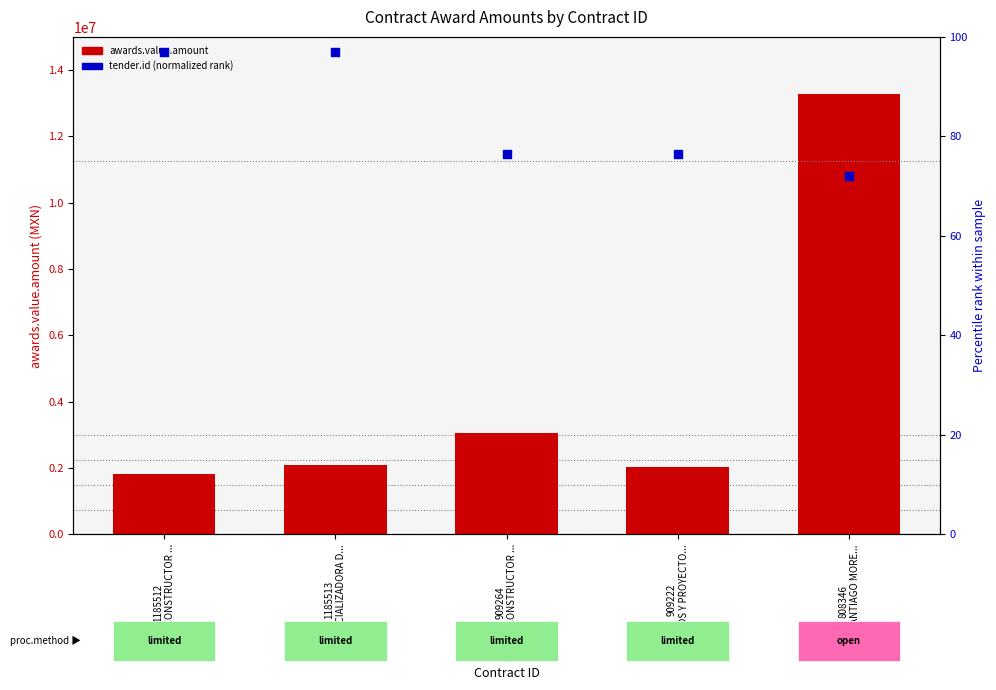

At how many categories does at least one series exceed 7496750?

1